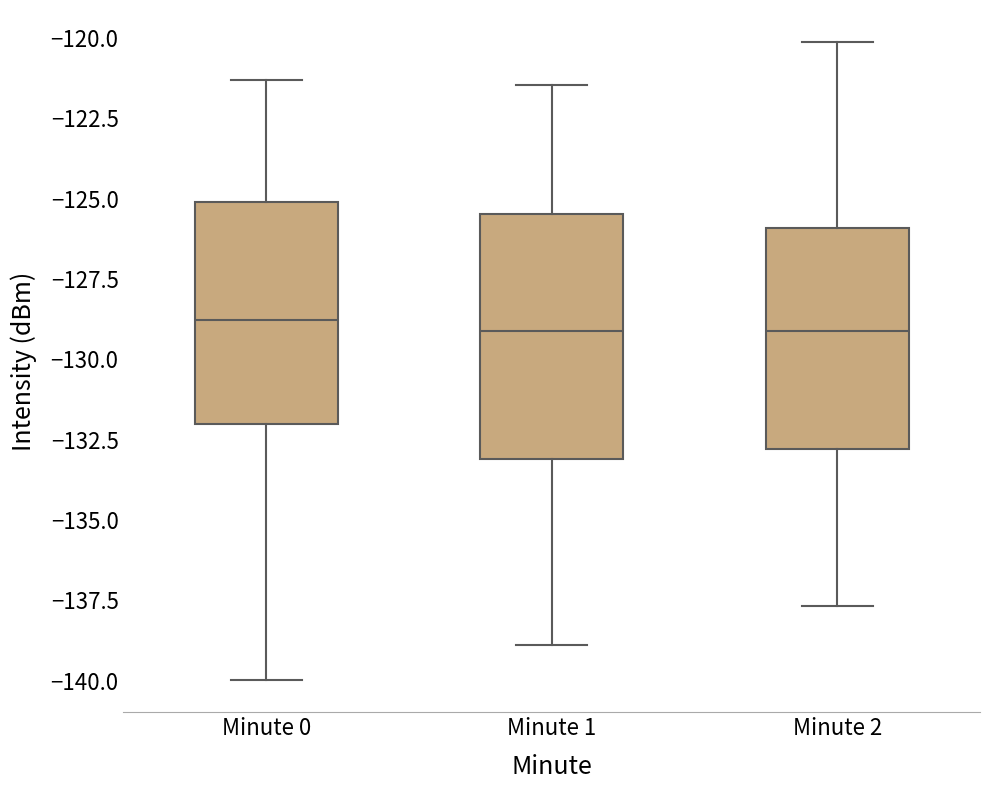

Reading left to right, read every box against the y-axis: the position of its median line, the range the box covers, and the ends of its whiskers. The values are not printed on the chart, so give them approximately, as read against the axis.

Minute 0: median -129.0, box -132.0 to -125.0, whiskers -140.0 to -121.5
Minute 1: median -129.0, box -133.0 to -125.5, whiskers -139.0 to -121.5
Minute 2: median -129.0, box -133.0 to -126.0, whiskers -137.5 to -120.0